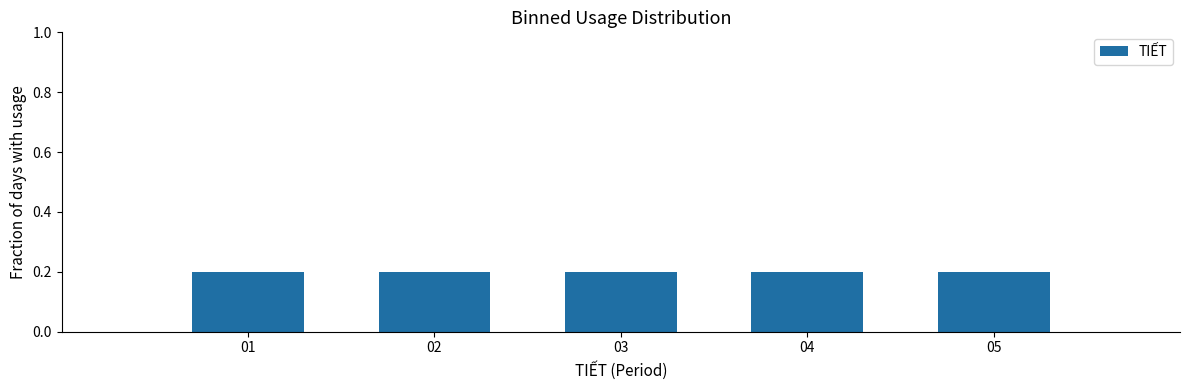

Reading left to right, transcribe this chart: for each bar, give the range it covers on the x-axis and its height. The values are not printed on the chart, so give them approximately, as read against the axis.

0.5 to 1.5: 0.2
1.5 to 2.5: 0.2
2.5 to 3.5: 0.2
3.5 to 4.5: 0.2
4.5 to 5.5: 0.2